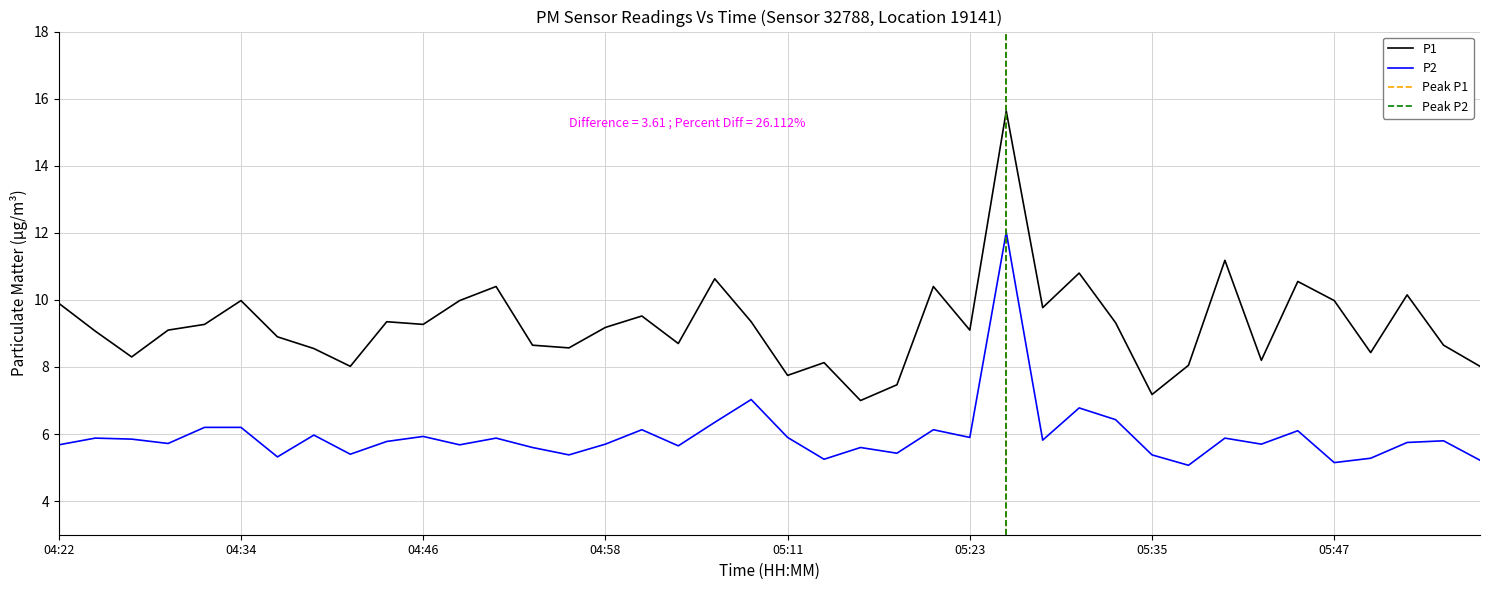

Does the chart have visible grid lines?

Yes